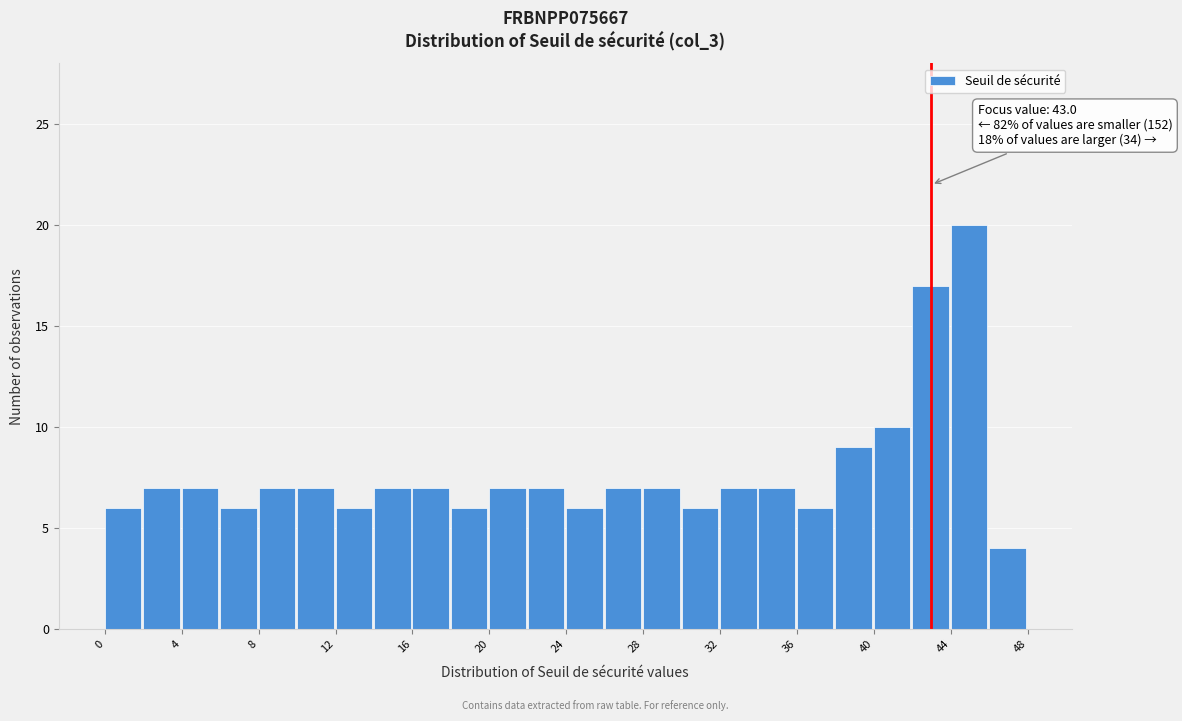

Which range on the x-axis has the tallest bar?

44 to 46